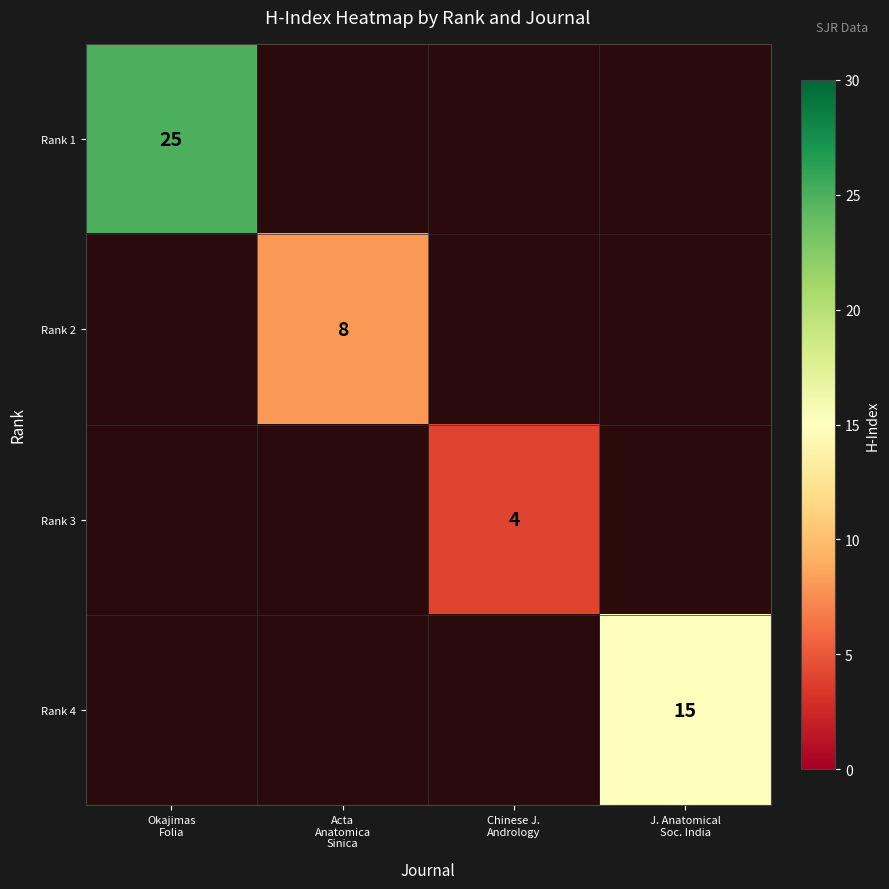

How many series are shown in this chart?

4